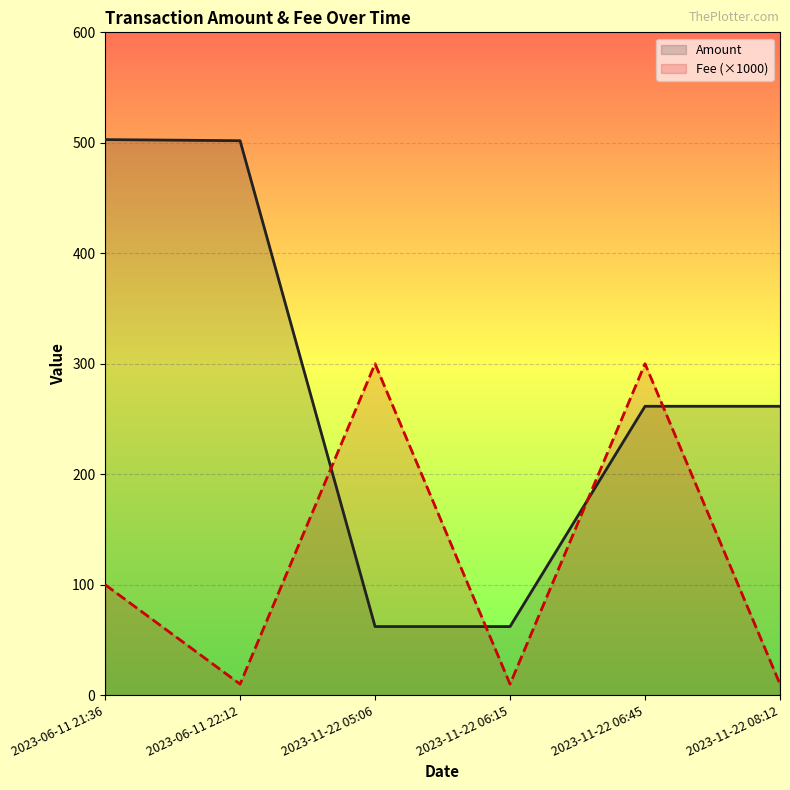

Is it true that Fee (×1000) equals 2.8 at 2023-11-22 06:15?

False